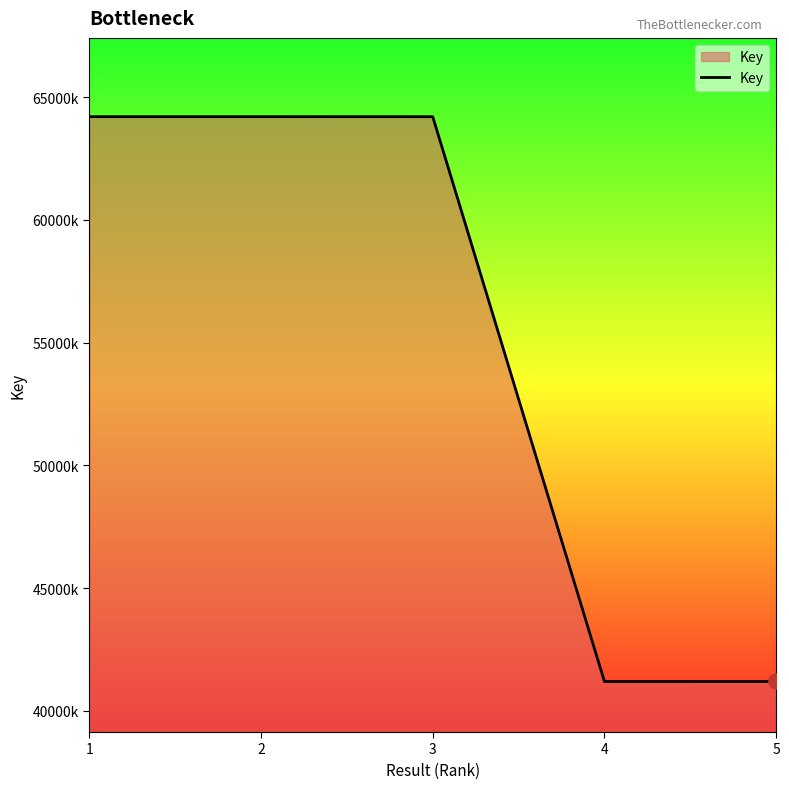

Which has a higher value, 2 or 3?

2